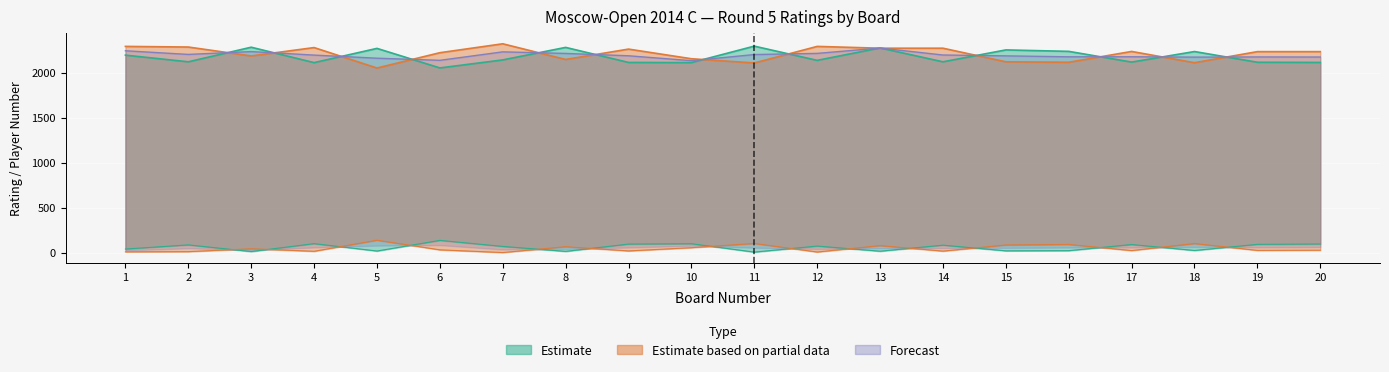

True or false: Estimate_partial_lower has more than 0 interior local peaks.

True